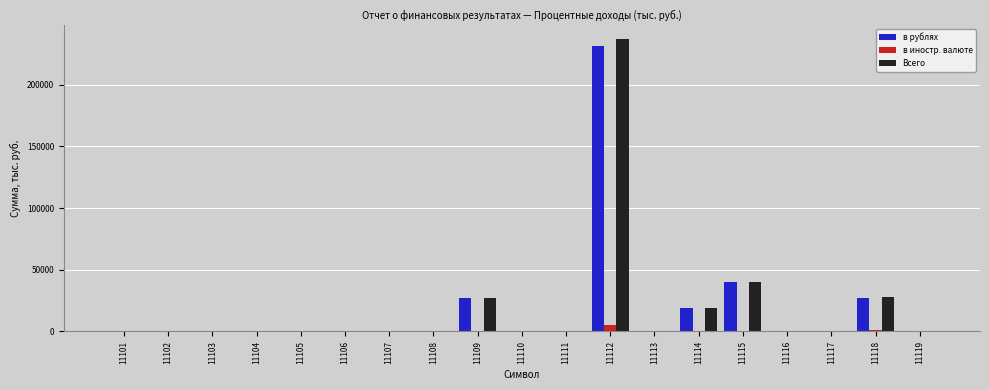

At which label is в рублях closest to 115877?

11115